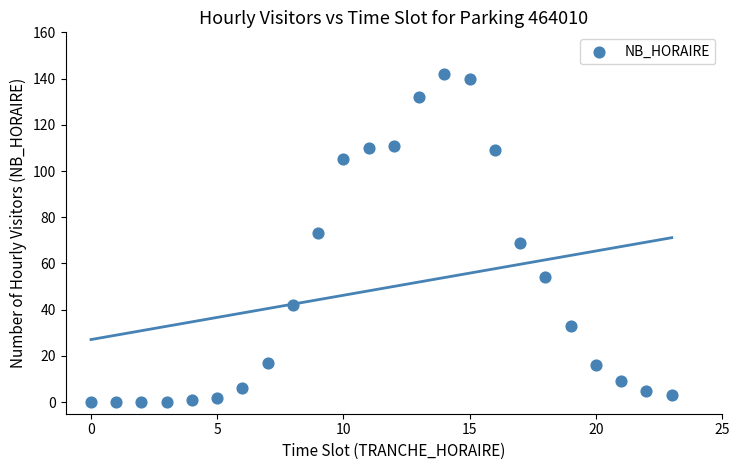

What is the range of Y values (max minus min)?

142